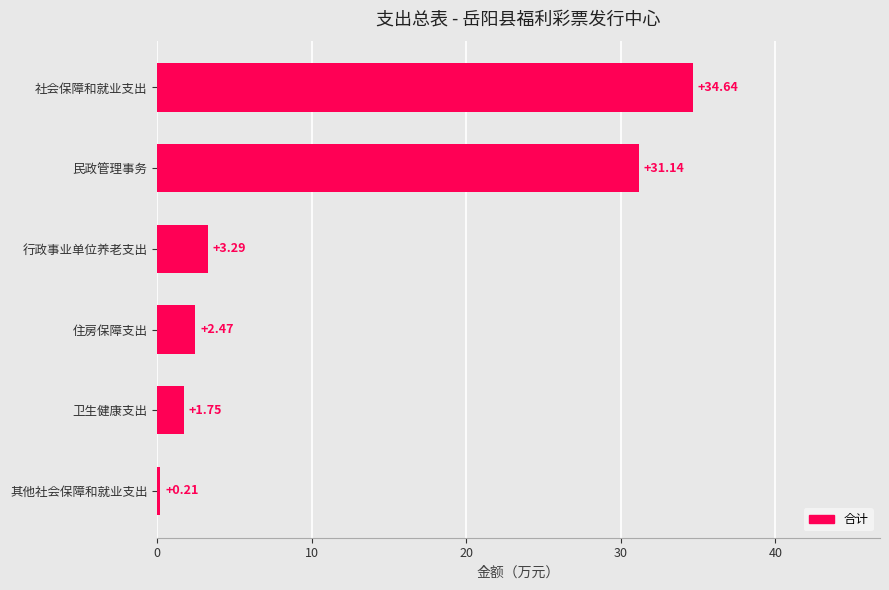

Which has a higher value, 其他社会保障和就业支出 or 住房保障支出?

住房保障支出